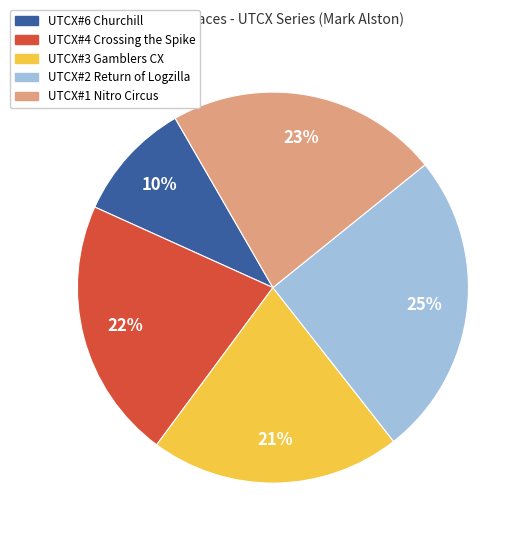

Does UTCX#4 Crossing the Spike account for over 50% of the chart?

No